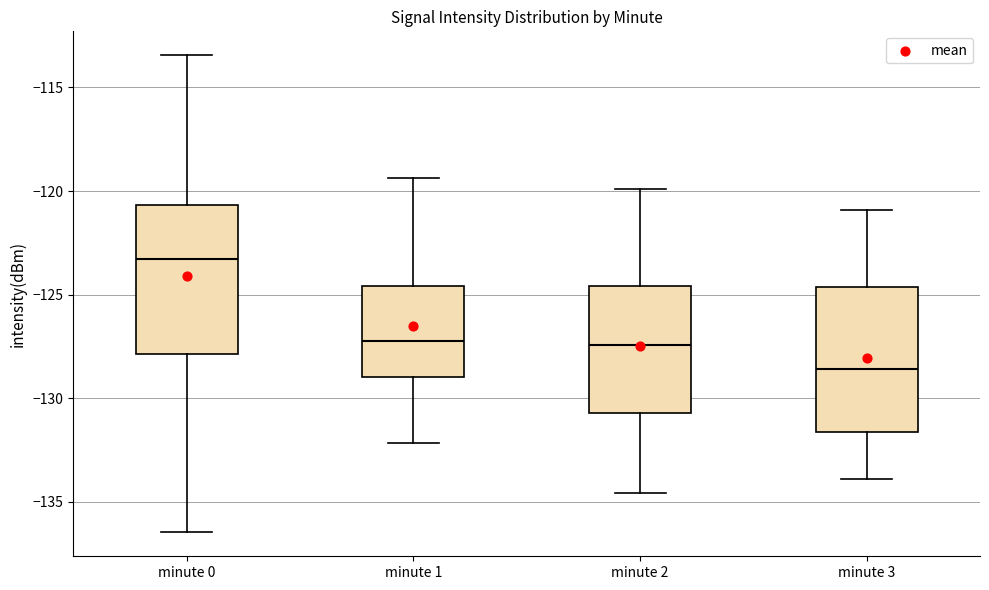

Reading left to right, read every box against the y-axis: the position of its median line, the range the box covers, and the ends of its whiskers. The values are not printed on the chart, so give them approximately, as read against the axis.

minute 0: median -123.5, box -128.0 to -120.5, whiskers -136.5 to -113.5
minute 1: median -127.0, box -129.0 to -124.5, whiskers -132.0 to -119.5
minute 2: median -127.5, box -130.5 to -124.5, whiskers -134.5 to -120.0
minute 3: median -128.5, box -131.5 to -124.5, whiskers -134.0 to -121.0